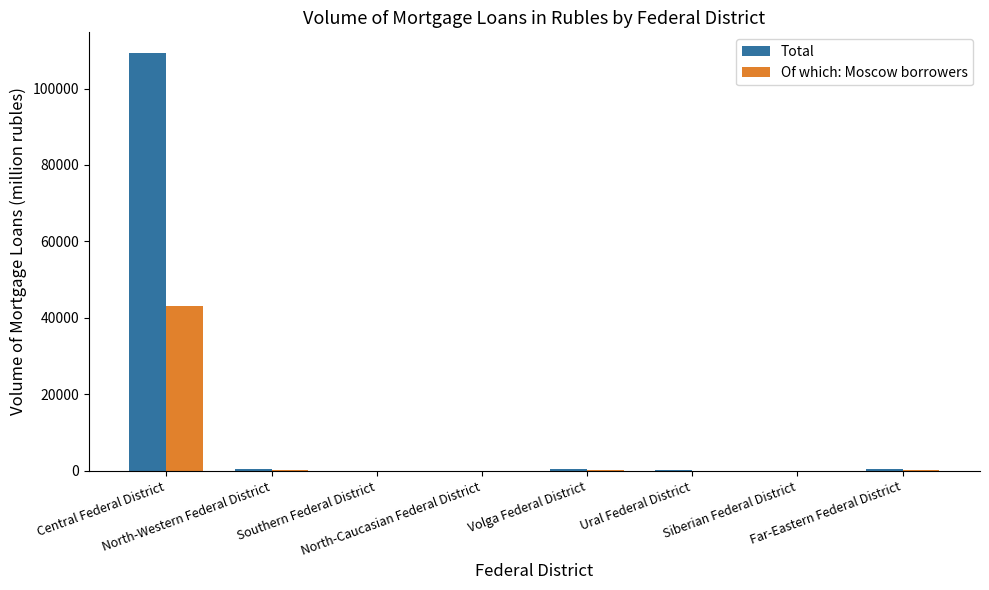

What is the sum of all Of which: Moscow borrowers values?

43653